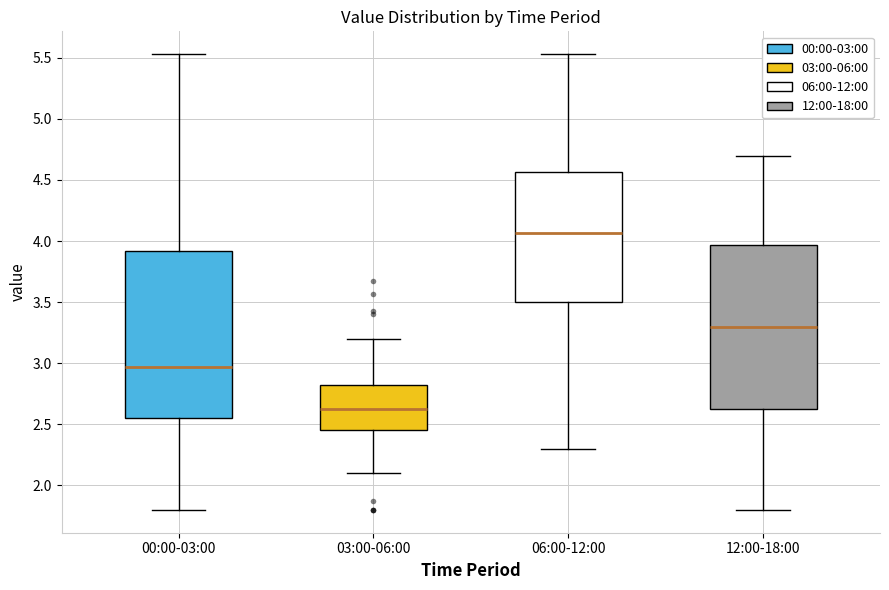

Where does the lower whisker of the box for 03:00-06:00 end on the y-axis? The values are not printed on the chart, so give them approximately, as read against the axis.

2.10